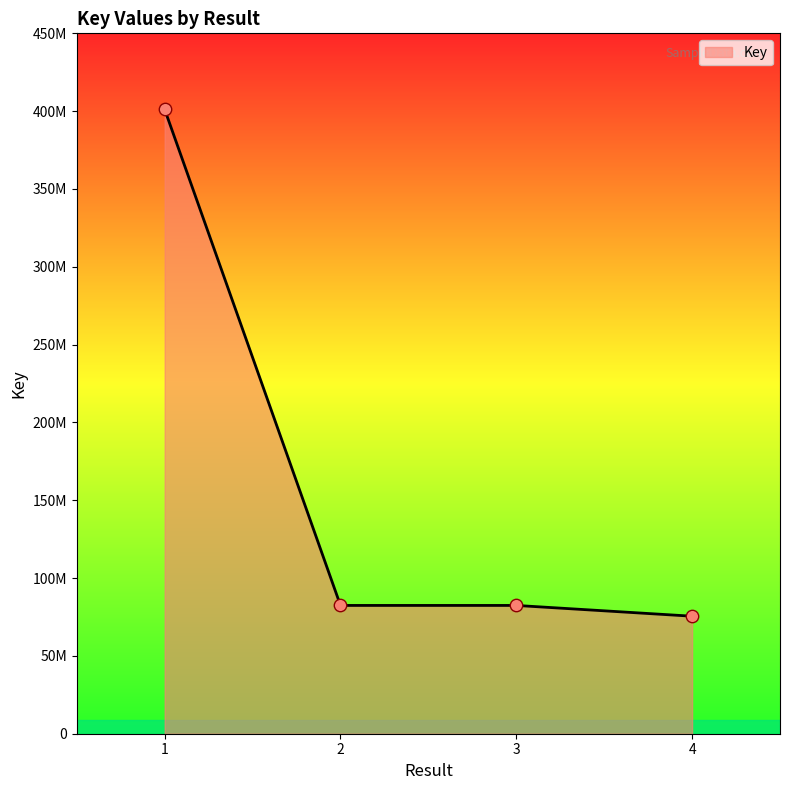

What is the ratio of the value at 3 to the value at 2?

1.0